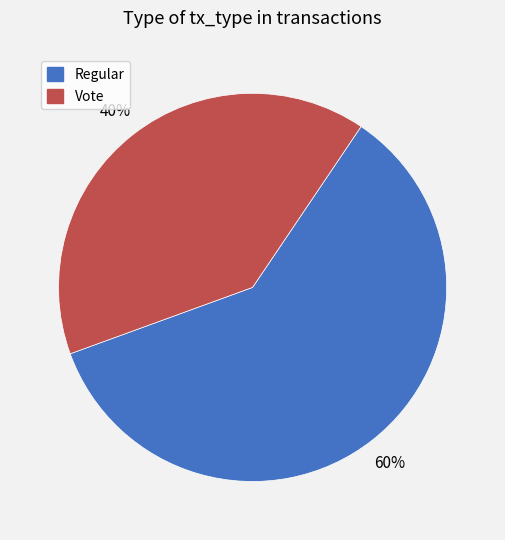

To the nearest percent, what percentage of the pie is Vote?

40%